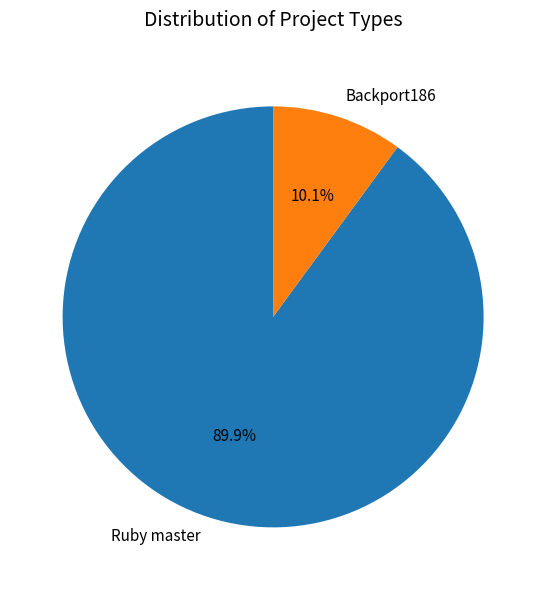

Between Ruby master and Backport186, which is larger?

Ruby master